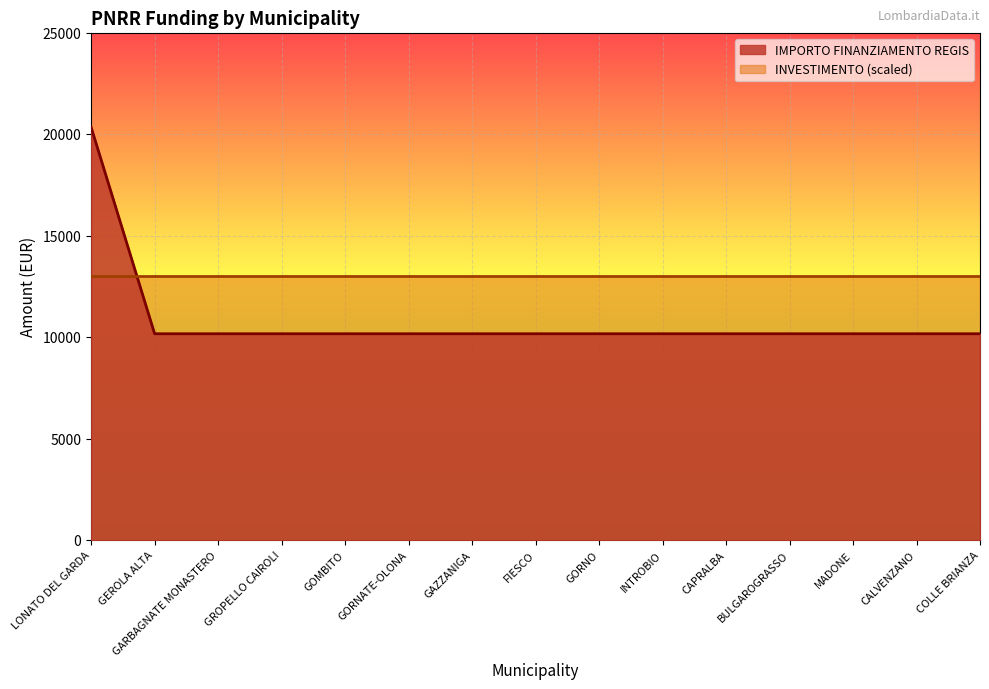

What is the approximate value at GOMBITO, to the nearest 100?

10200